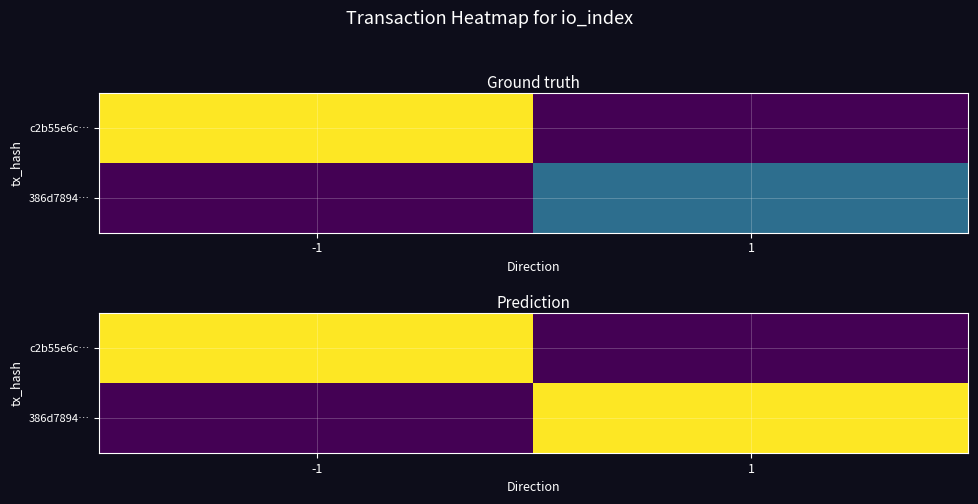

What is the total value across all series at 1?

124